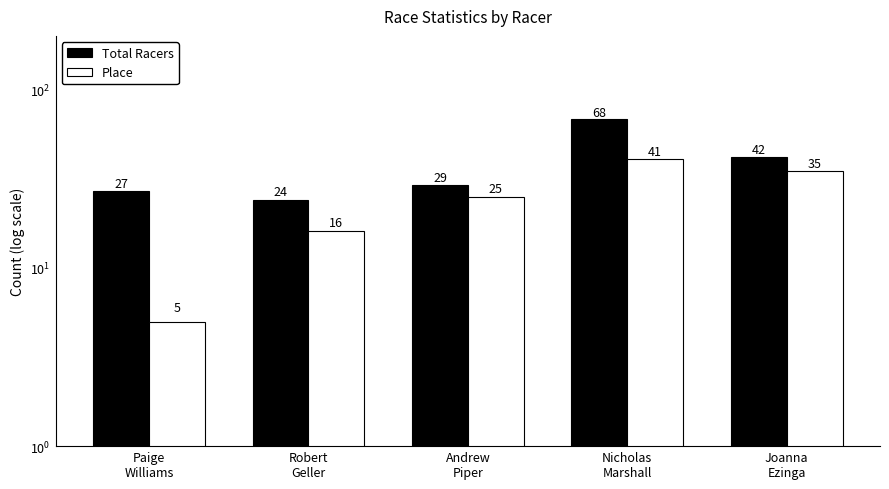

Rank the series at Joanna
Ezinga from highest to lowest value.

Total Racers, Place